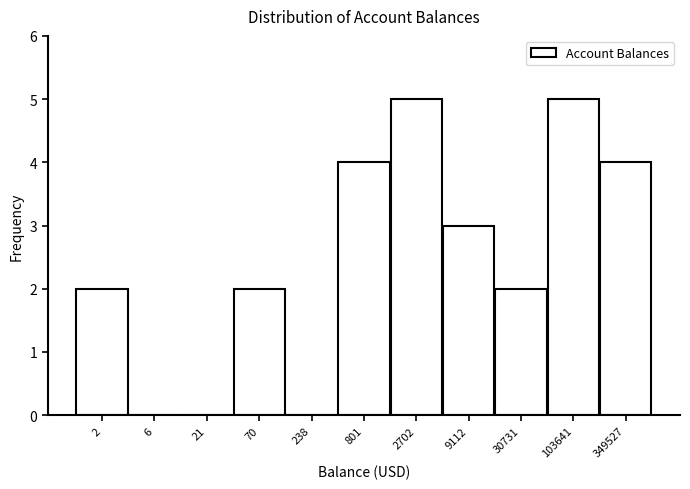

Reading right to left, list all the values displayed in this chart.

349527=4	103641=5	30731=2	9112=3	2702=5	801=4	238=0	70=2	21=0	6=0	2=2